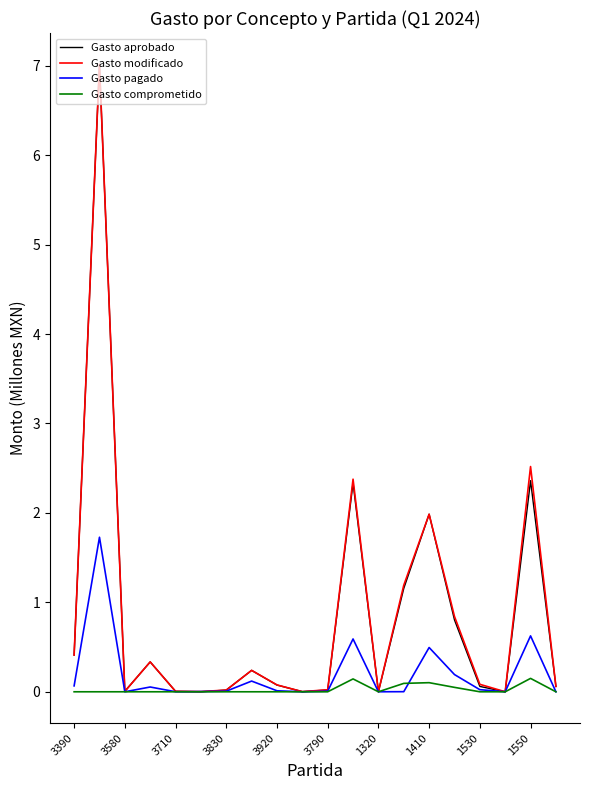

Which series has the widest spread of values?

Gasto aprobado